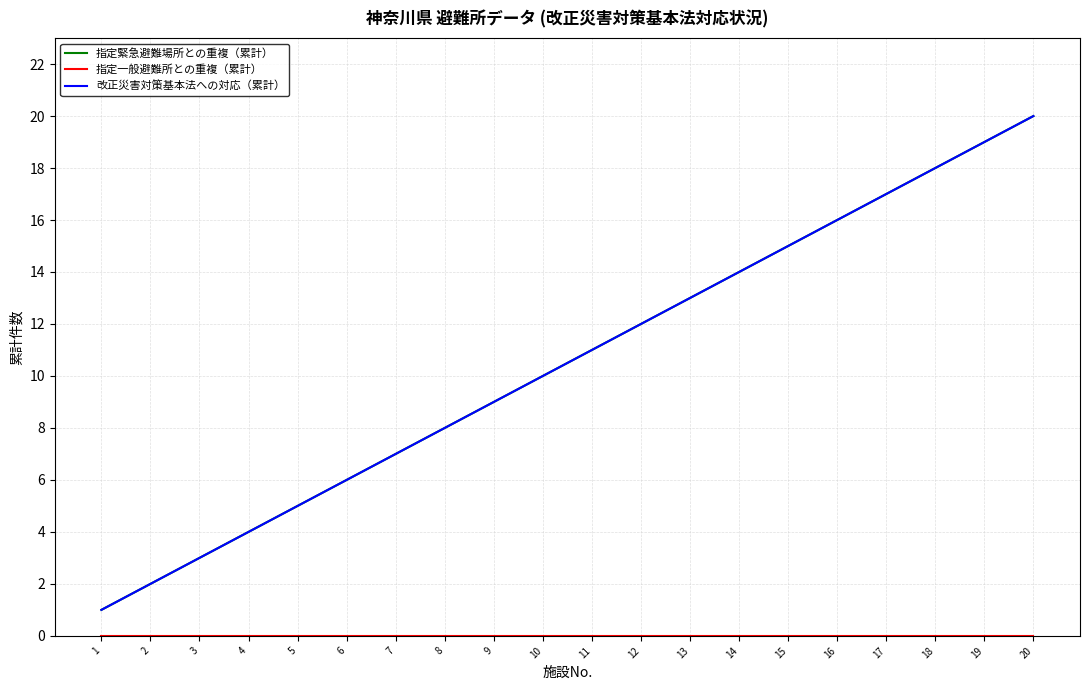

Does the chart display data point markers on the line(s)?

No